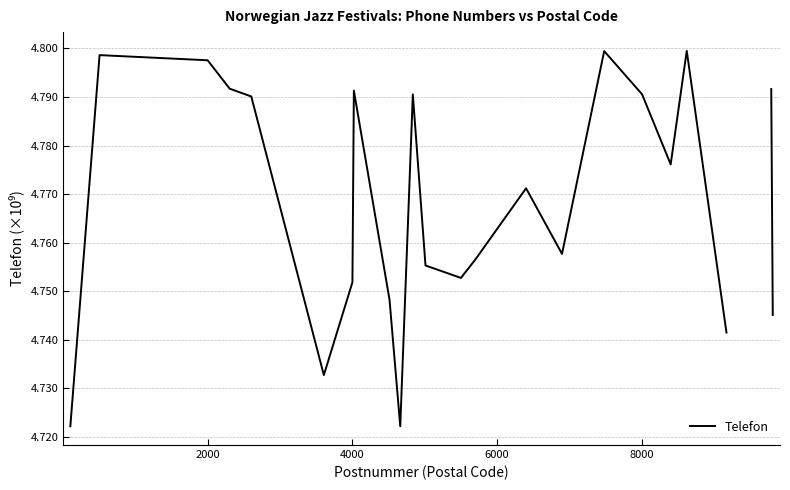

True or false: there are more than 2 points higher than both neighbors.

True